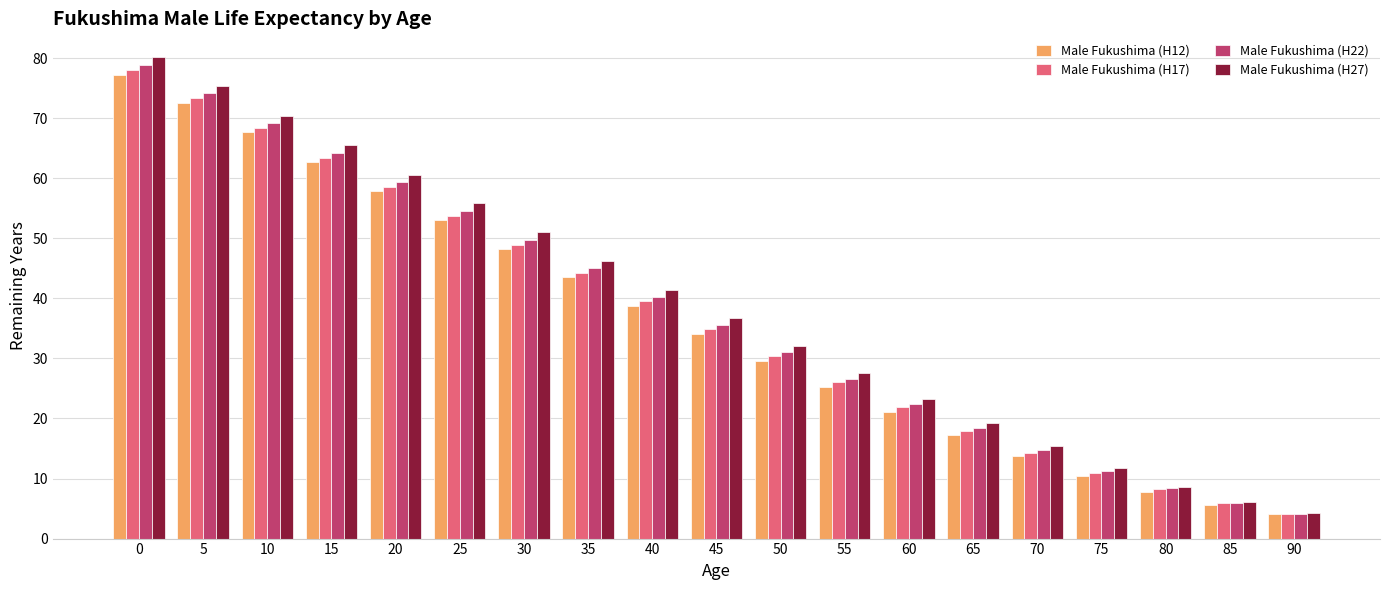

What is the lowest value of the Male Fukushima (H17) series?

4.2